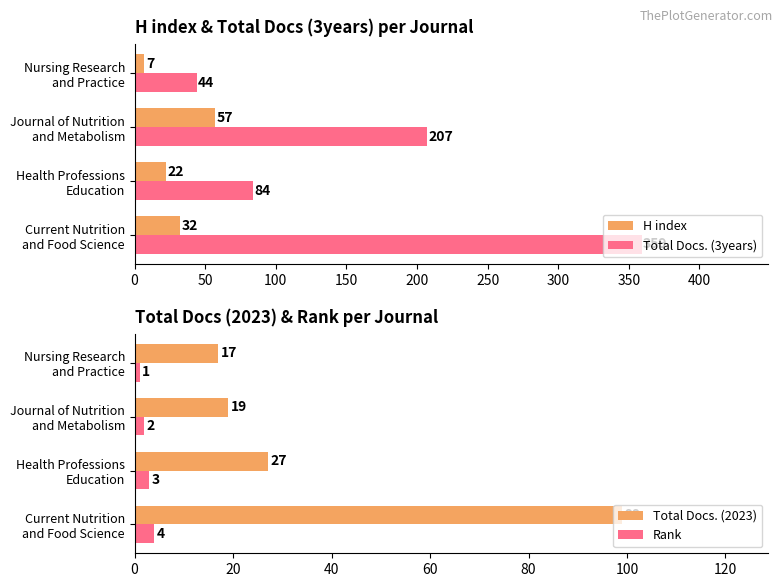

What are all the series names shown in the legend?

H index, Total Docs. (3years), Total Docs. (2023), Rank